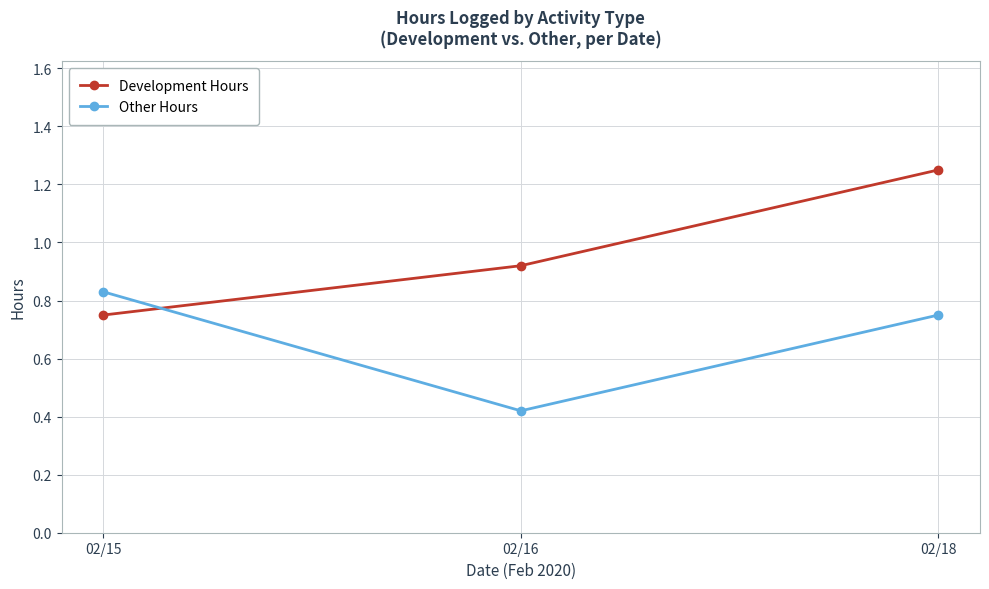

Which category has the lowest value in the Development Hours series?

02/15